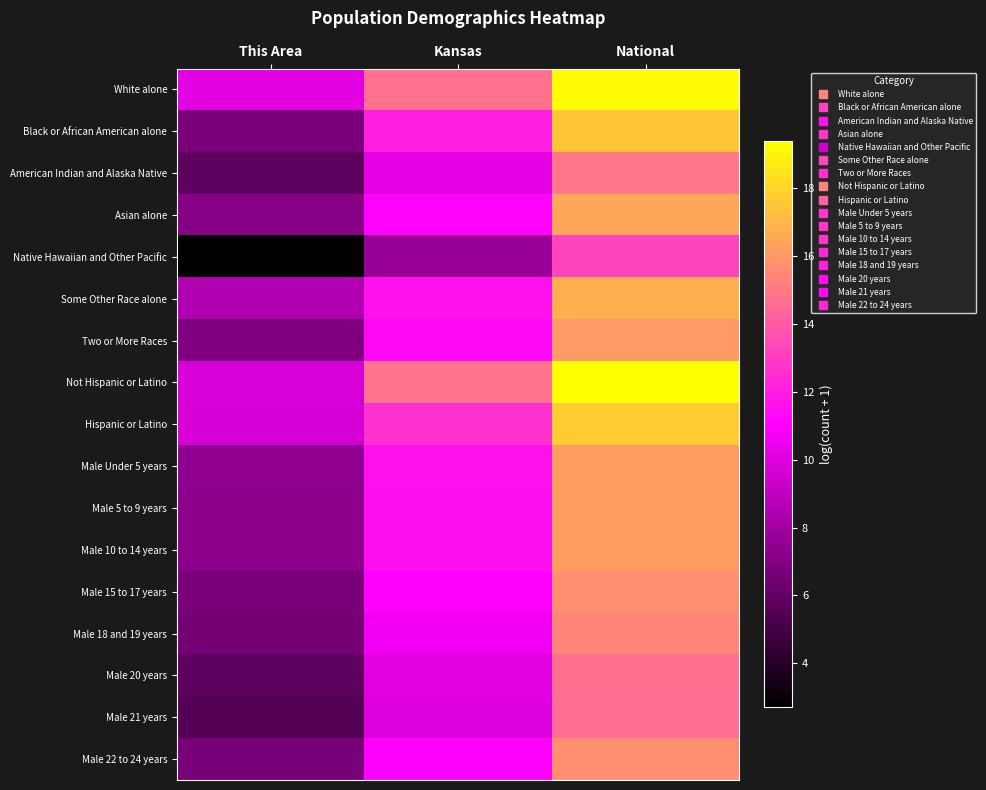

Reading left to right, transcribe all the data shown in this chart.

White alone: This Area=10.1	Kansas=14.7	National=19.2
Black or African American alone: This Area=6.7	Kansas=12.0	National=17.5
American Indian and Alaska Native: This Area=5.8	Kansas=10.2	National=14.9
Asian alone: This Area=7.1	Kansas=11.1	National=16.5
Native Hawaiian and Other Pacific: This Area=2.7	Kansas=7.7	National=13.2
Some Other Race alone: This Area=8.5	Kansas=11.6	National=16.8
Two or More Races: This Area=6.9	Kansas=11.4	National=16.0
Not Hispanic or Latino: This Area=9.8	Kansas=14.8	National=19.4
Hispanic or Latino: This Area=9.7	Kansas=12.6	National=17.7
Male Under 5 years: This Area=7.4	Kansas=11.6	National=16.1
Male 5 to 9 years: This Area=7.3	Kansas=11.5	National=16.2
Male 10 to 14 years: This Area=7.3	Kansas=11.5	National=16.2
Male 15 to 17 years: This Area=6.7	Kansas=11.0	National=15.7
Male 18 and 19 years: This Area=6.5	Kansas=10.7	National=15.4
Male 20 years: This Area=5.8	Kansas=10.0	National=14.7
Male 21 years: This Area=5.5	Kansas=10.0	National=14.6
Male 22 to 24 years: This Area=6.7	Kansas=11.0	National=15.7